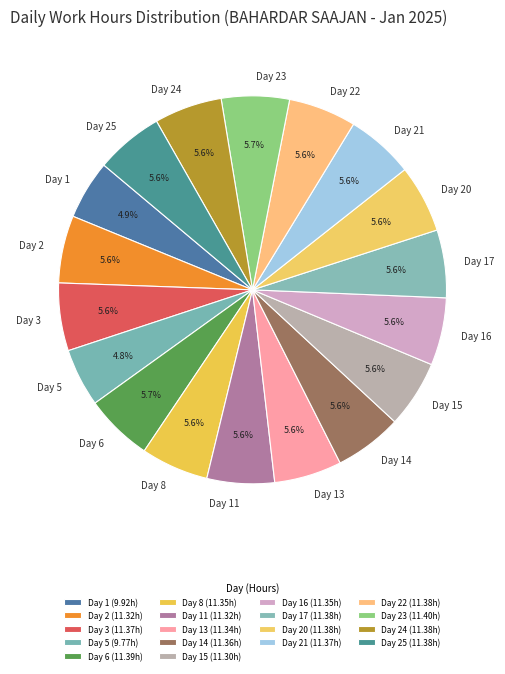

How much of the chart is everything except Day 3?

94.4%